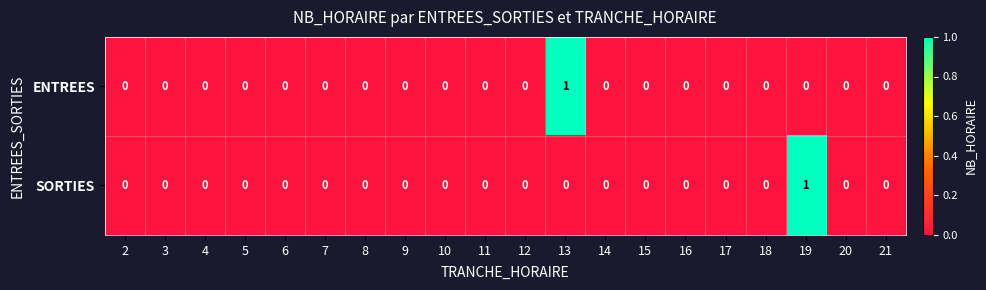

Count the SORTIES values in the range 0 to 1.

20